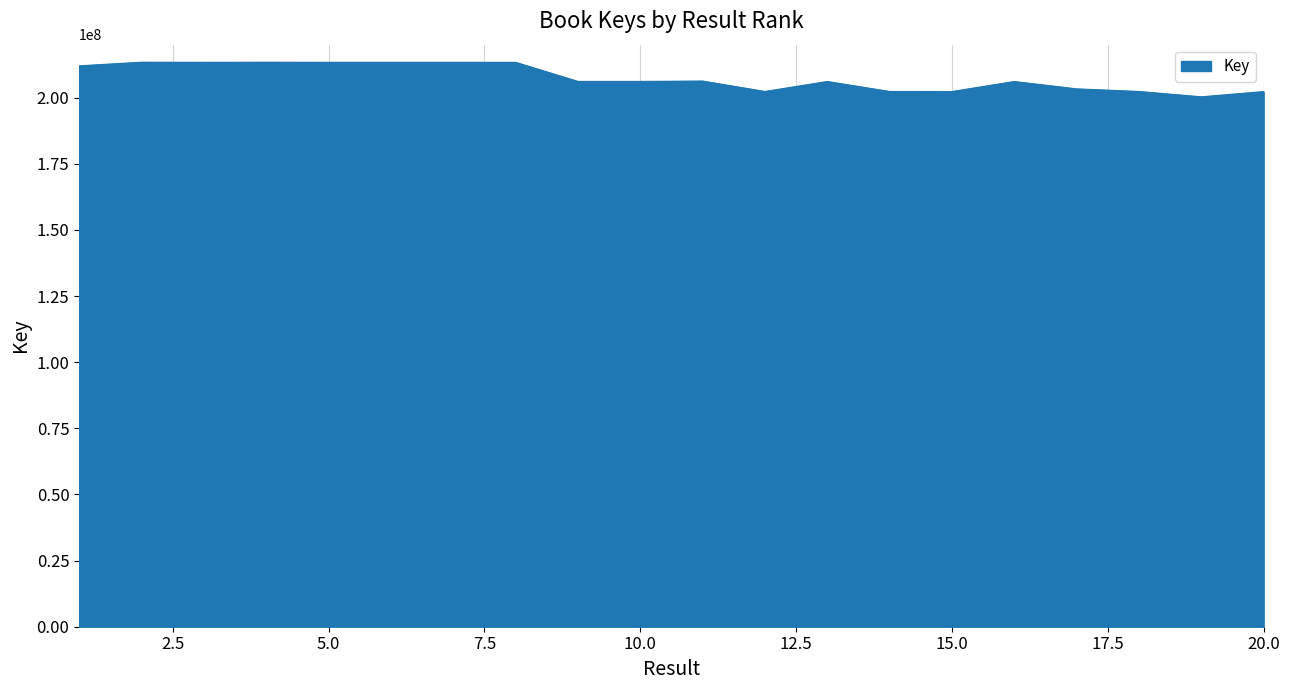

What is the difference between the maximum and minimum values?

13073558